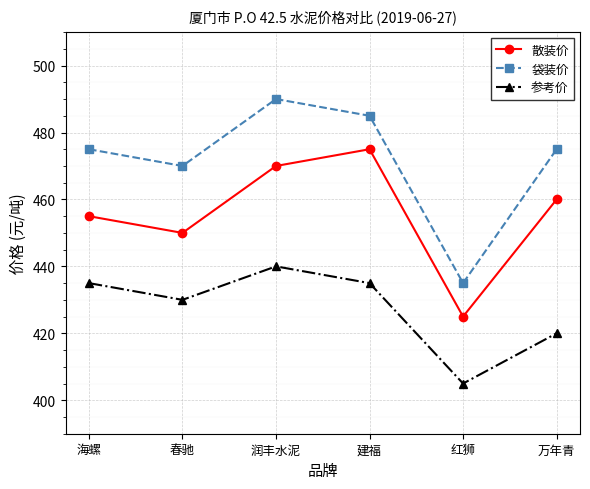

What is the lowest value of the 散装价 series?

425